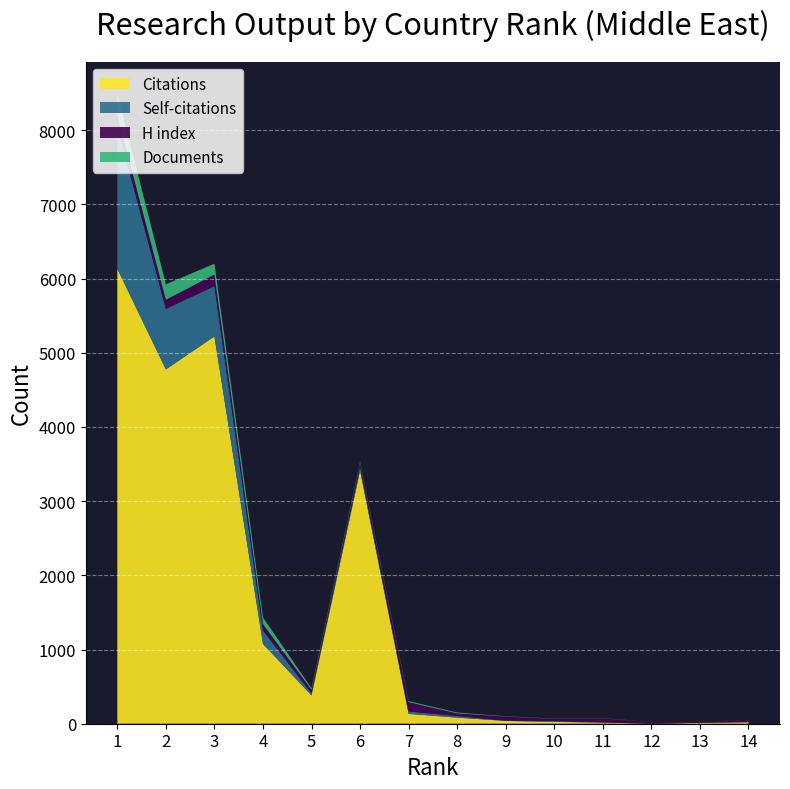

Reading left to right, extract all data points from this chart.

Citations: 6131	4776	5220	1076	382	3412	133	82	38	25	15	1	12	20
Self-citations: 1923	816	678	180	28	48	32	22	4	11	3	0	0	2
H index: 145	122	156	86	46	56	125	35	54	30	55	22	13	27
Documents: 298	208	146	90	22	15	15	12	4	3	3	1	1	1